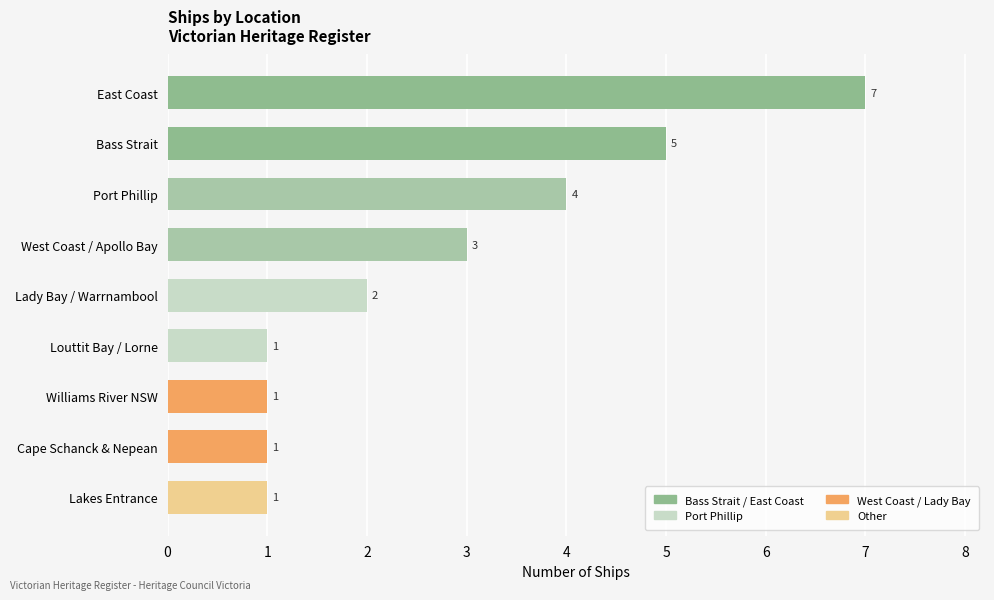

Count the values in the range 1 to 4.

7